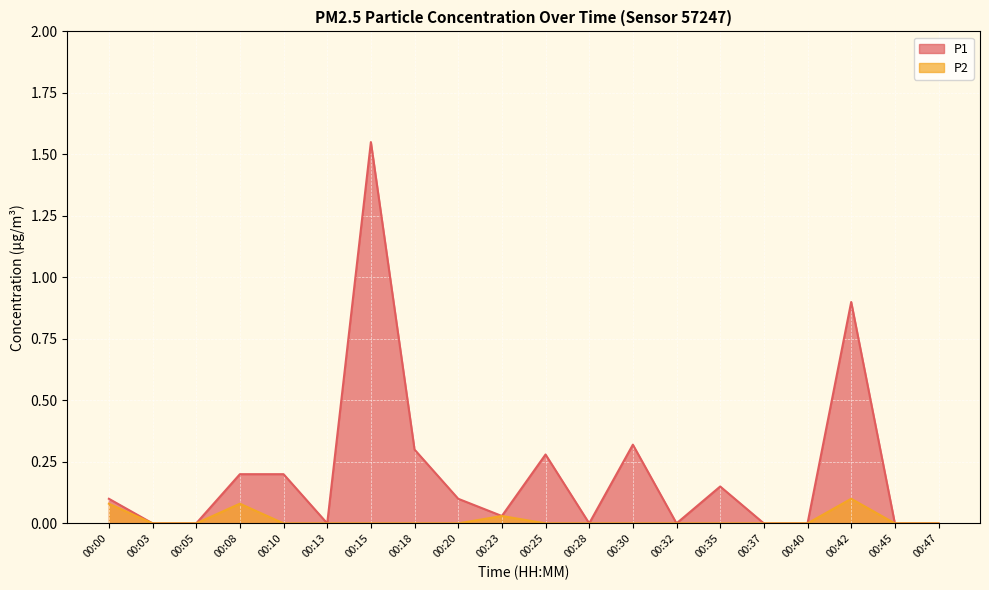

What is the value of the P1 point at the 13th from the left?

0.3